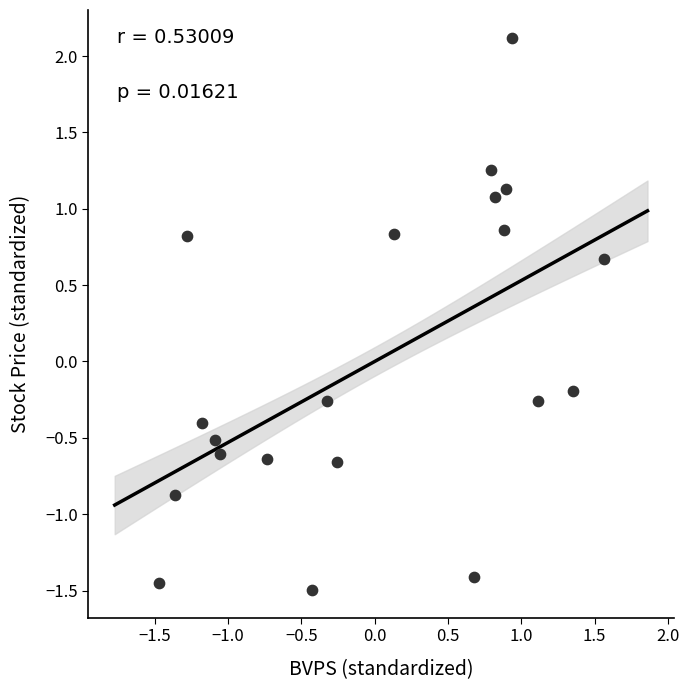

What is the range of X values (max minus min)?

3.0